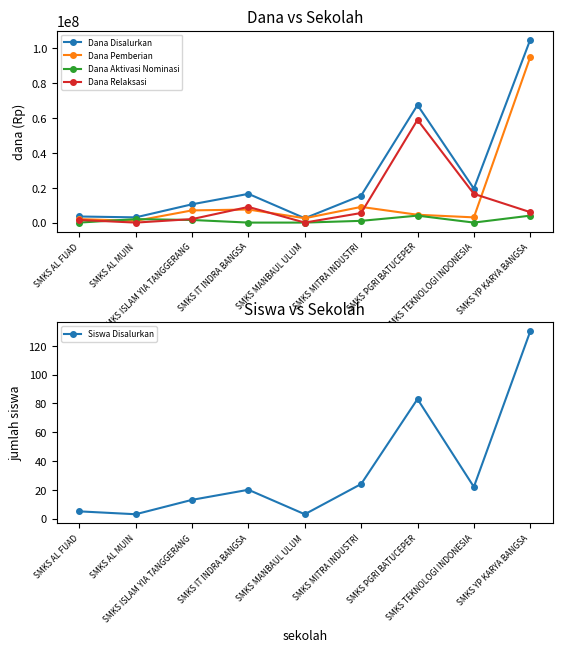

What is the highest value of the Dana Pemberian series?

95000000